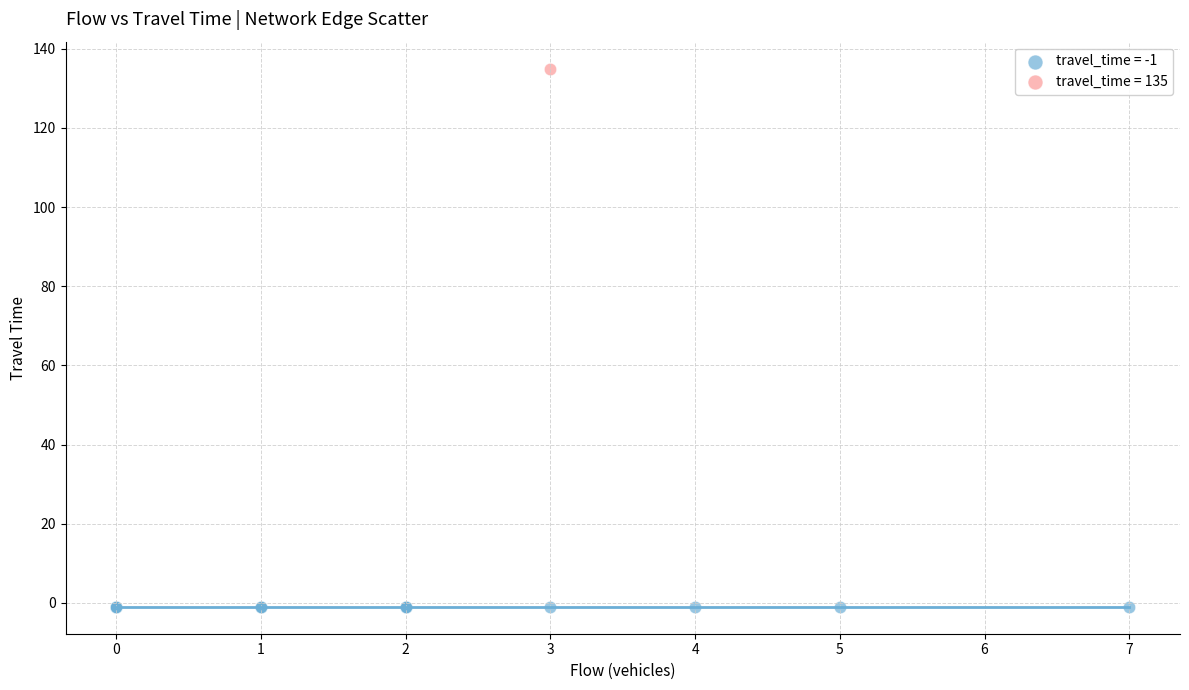

What are all the series names shown in the legend?

travel_time = -1, travel_time = 135